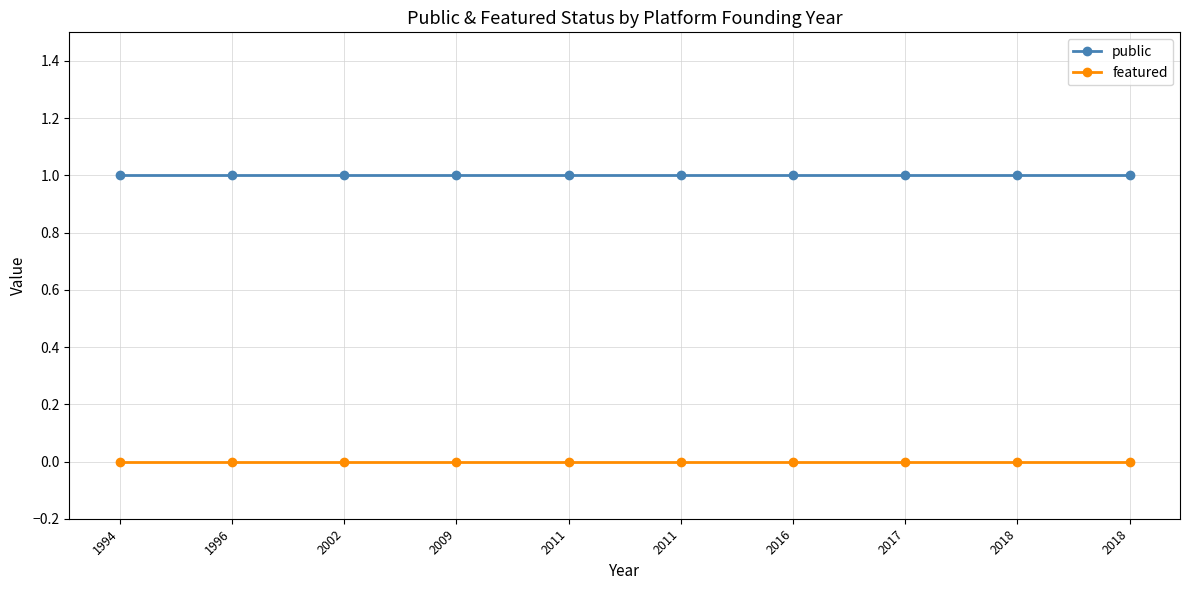

At which category does the chart reach its peak across all series?

1994